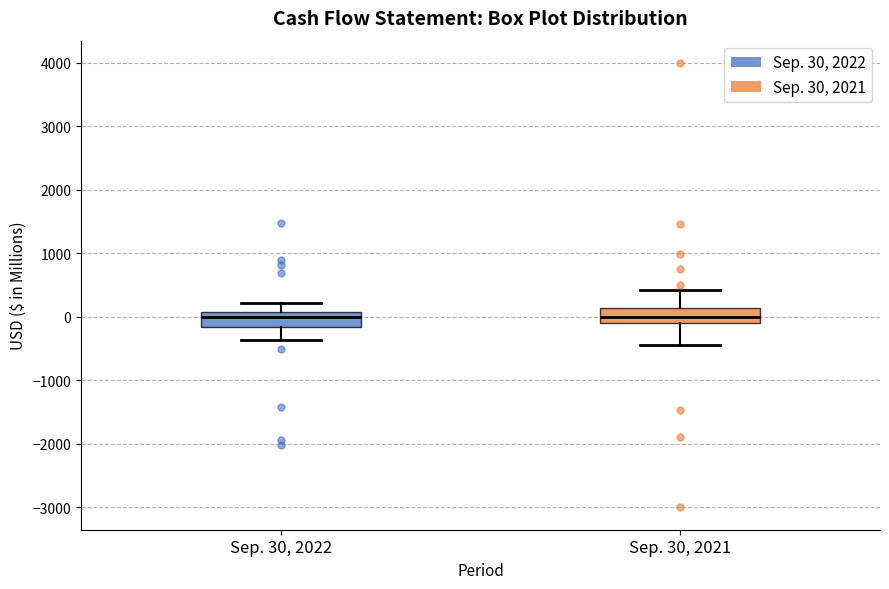

Reading left to right, transcribe this box plot: for each box, give where its median line is, the range the box spans, and where its two whiskers end, as read against the y-axis. The values are not printed on the chart, so give them approximately, as read against the axis.

Sep. 30, 2022: median 0, box -200 to 100, whiskers -400 to 200
Sep. 30, 2021: median 0, box -100 to 100, whiskers -400 to 400